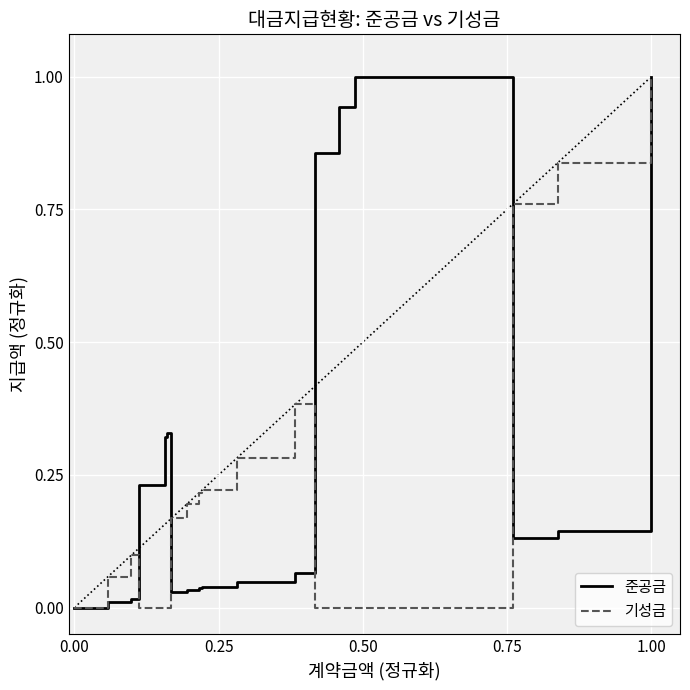

What is the maximum value for 준공금?

1.0